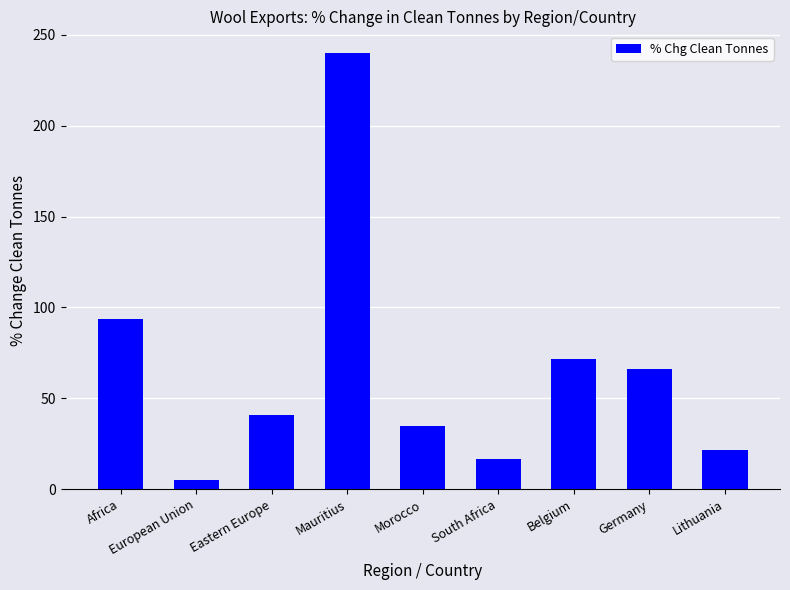

The chart shows a value of 71.6 at Belgium. True or false?

True